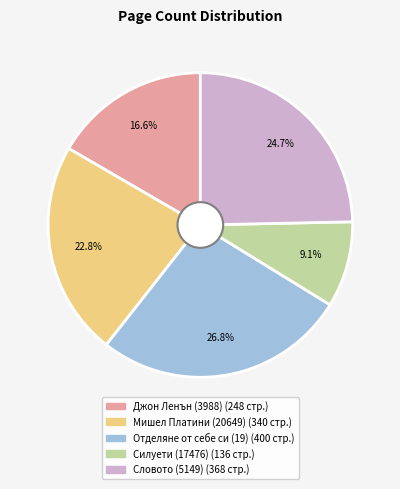

To the nearest percent, what is the difference between the largest and smallest slice percentages?

18%